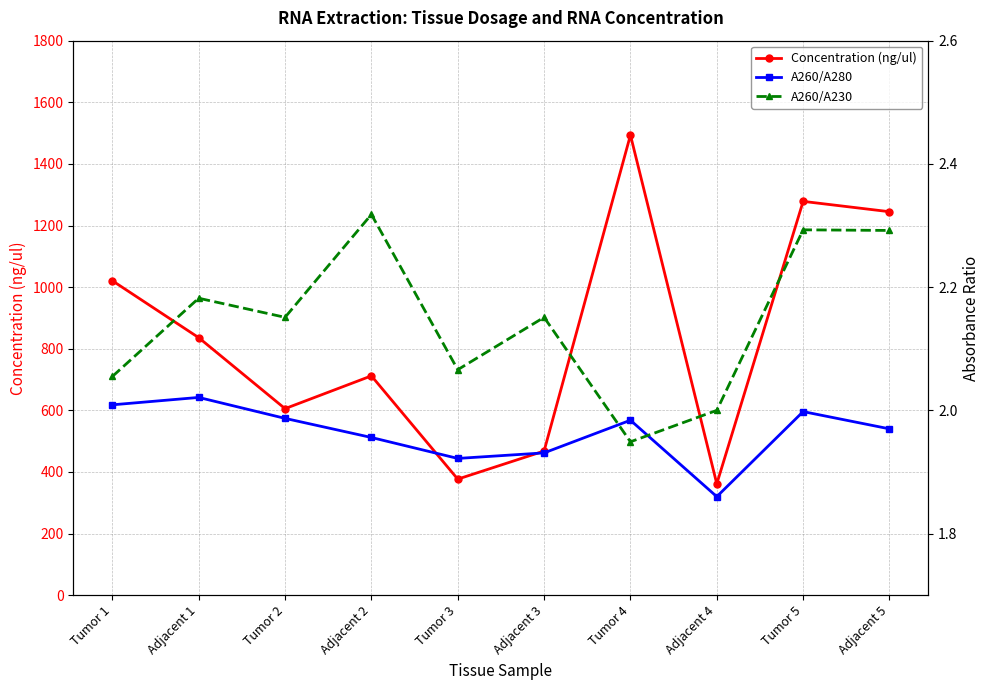

What is the average value of the A260/A230 series?

2.1